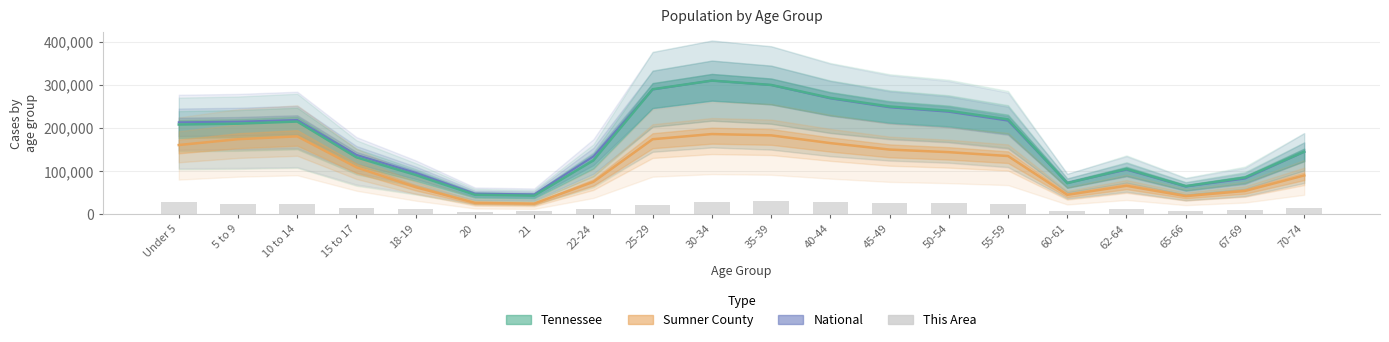

Where is the data nearest to the value 18200?

15 to 17